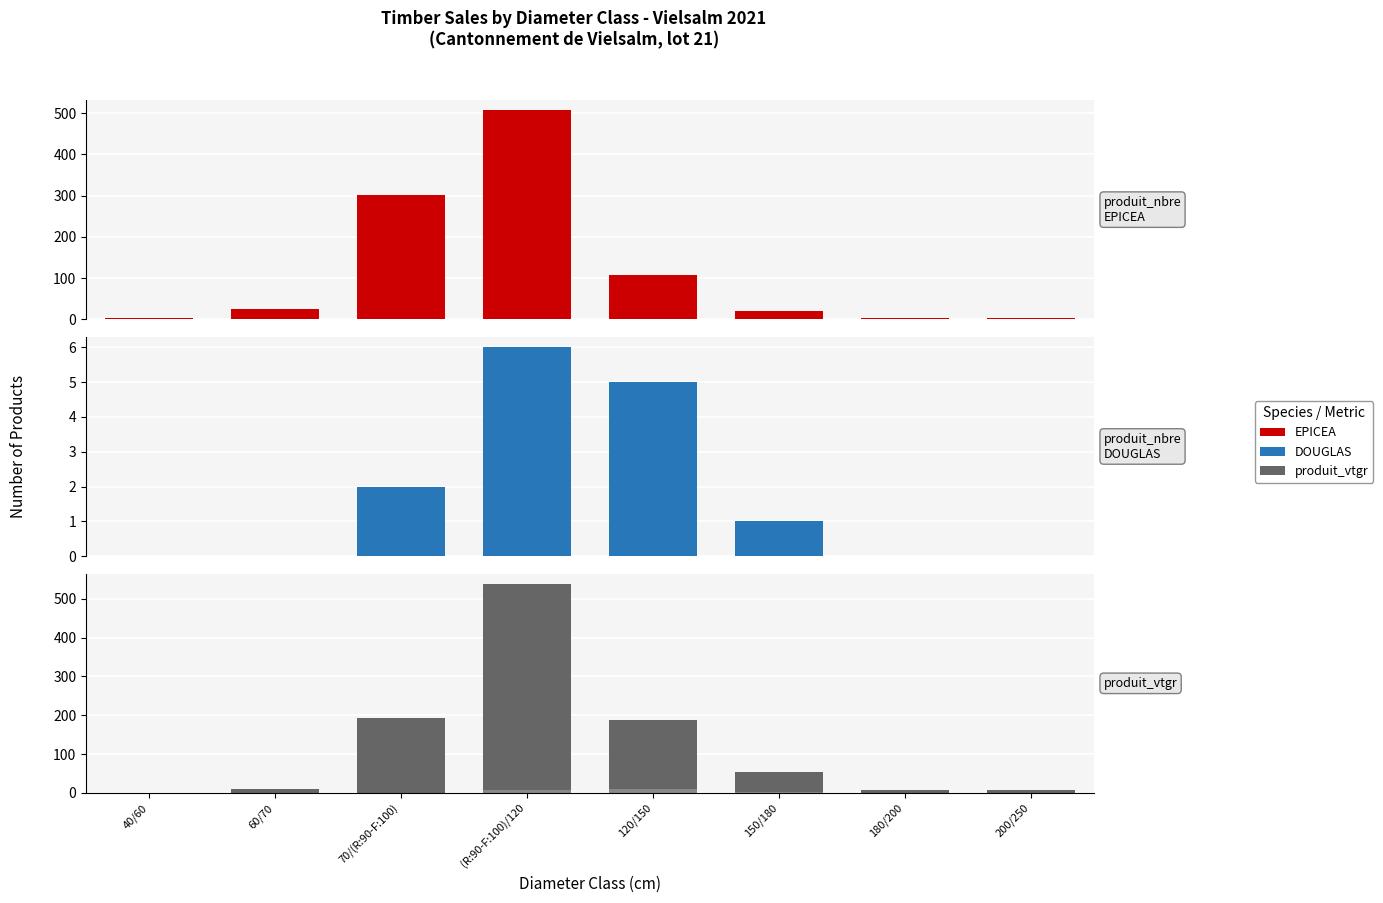

What is the difference between the highest and lowest values at 40/60?

4.0